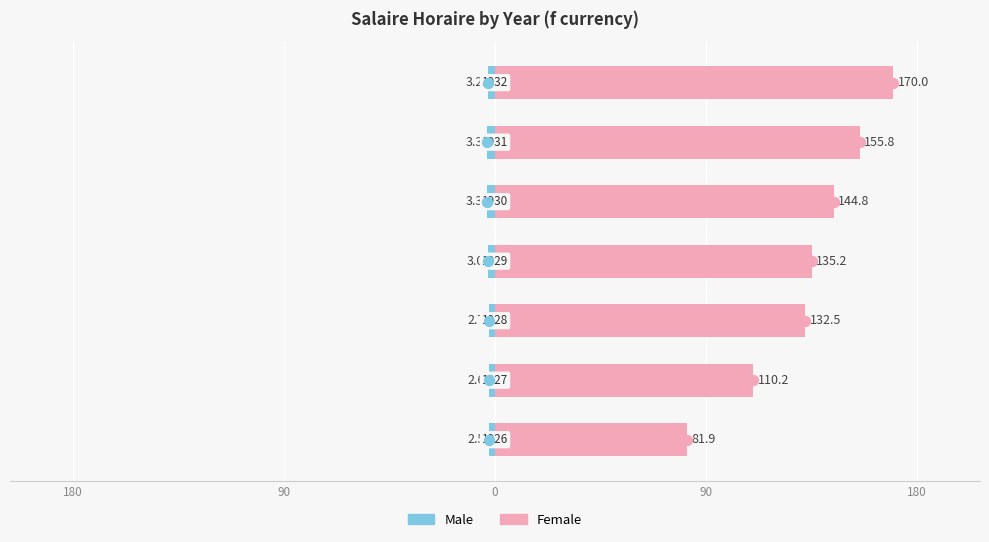

What are all the series names shown in the legend?

Male, Female